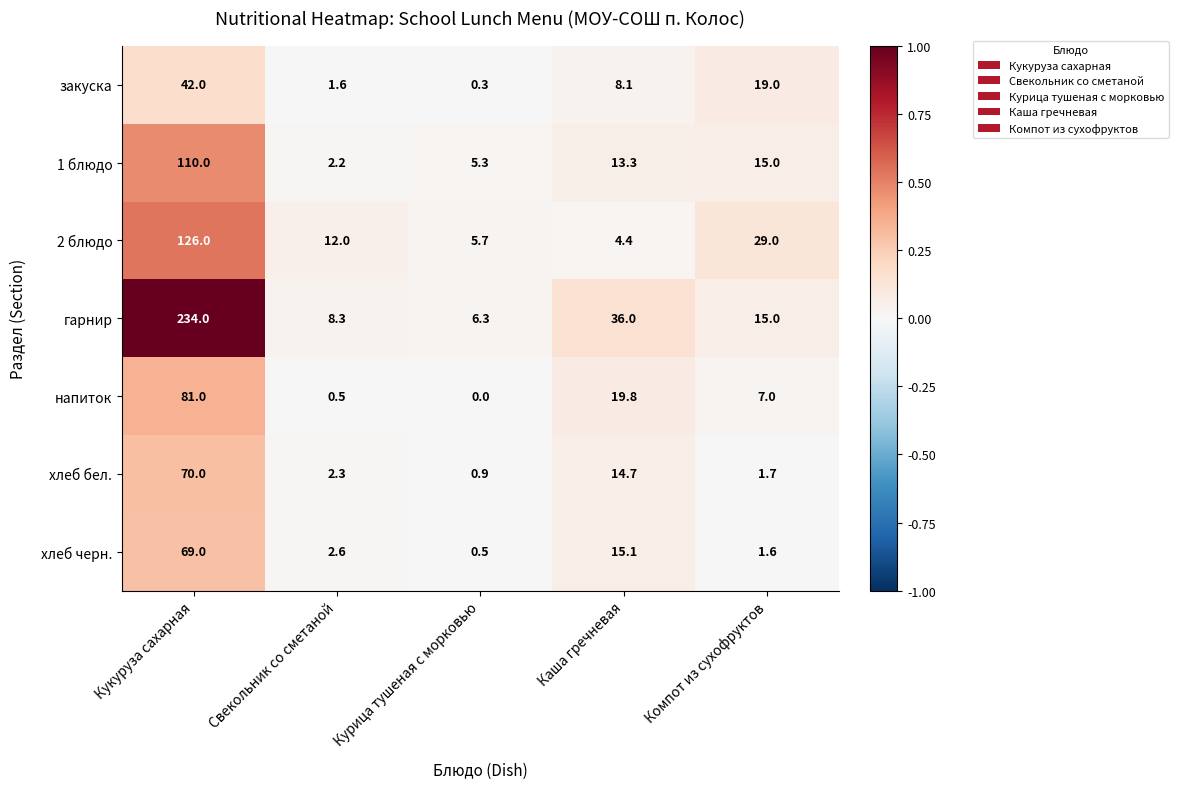

What is the difference between the maximum and minimum values in the 1 блюдо series?

107.8